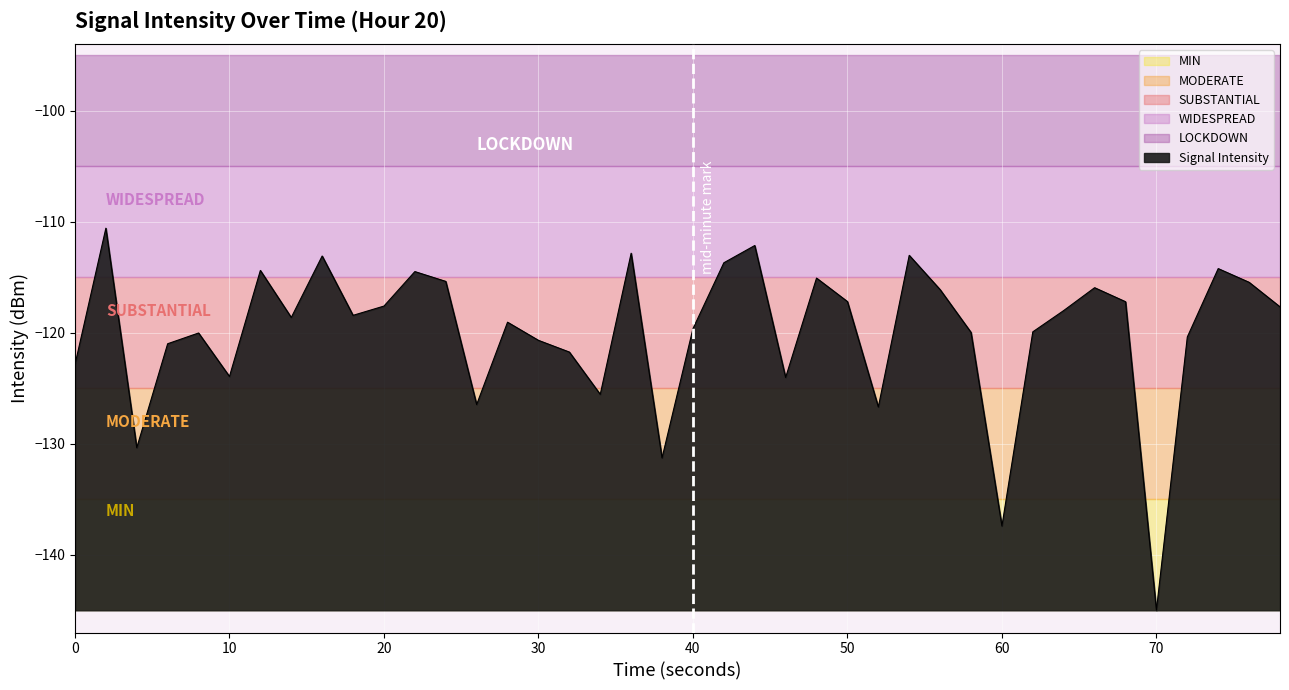

How many lines are shown in the chart?

1